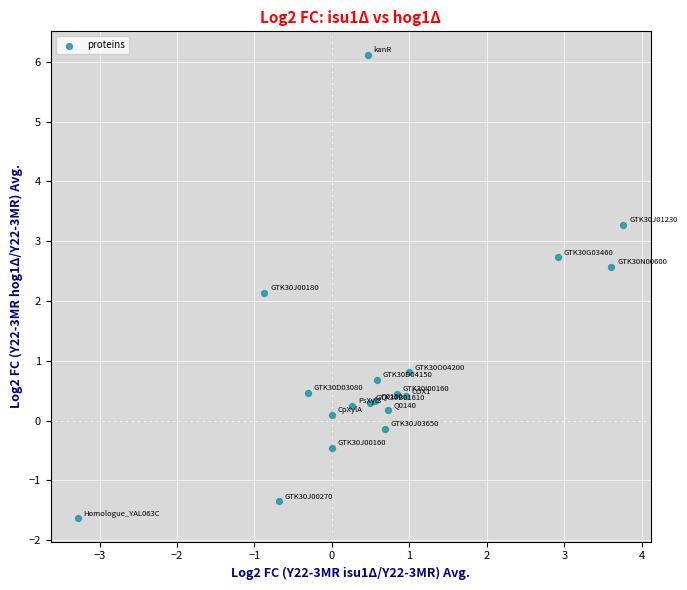

What Y value in the scatter plot is closest to 2?

2.1